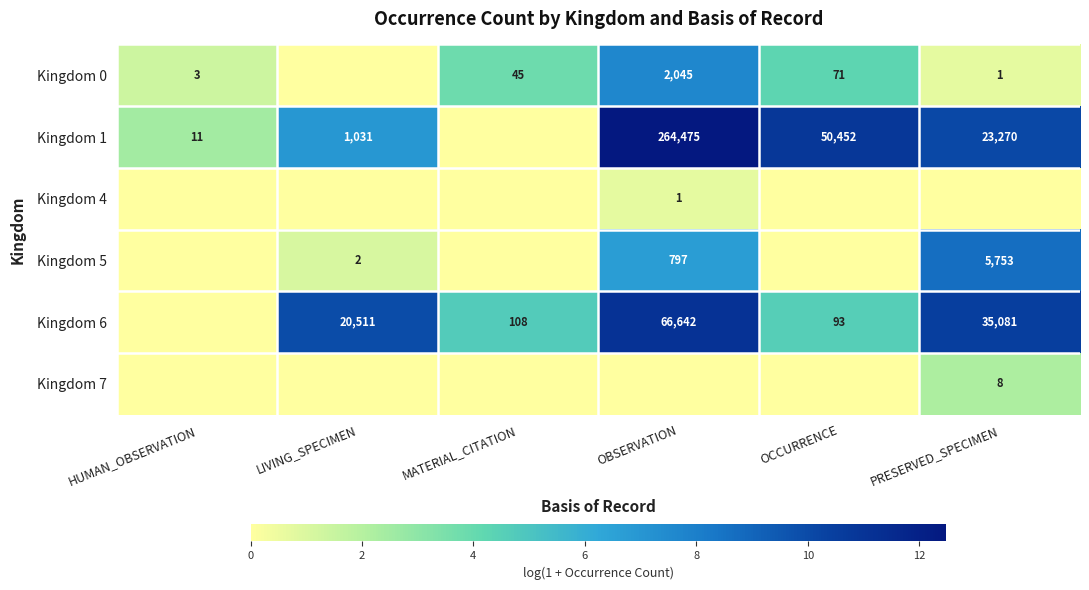

What is the total value across all series at OBSERVATION?

38.6